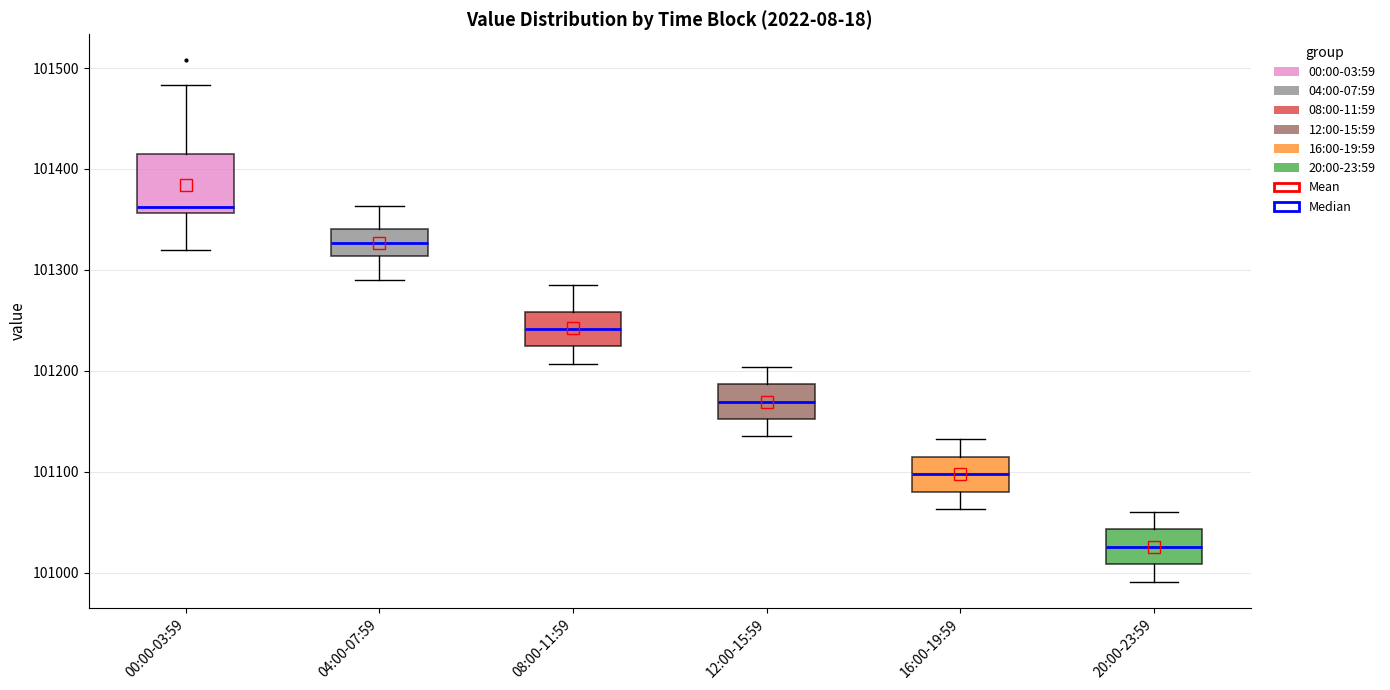

Which box's median line is the highest?

00:00-03:59